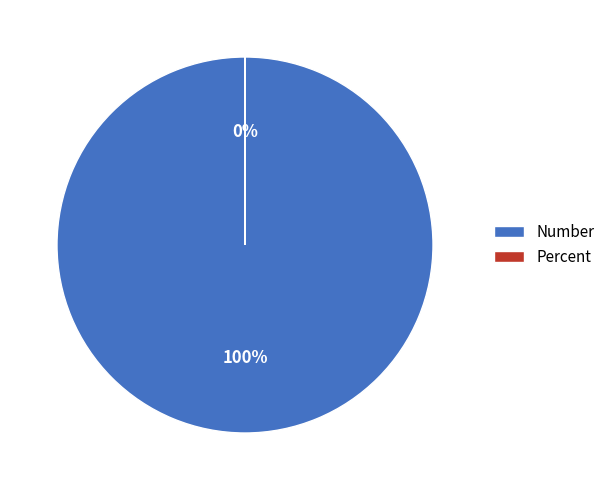

What is the total percentage of Number and Percent?

100.0%